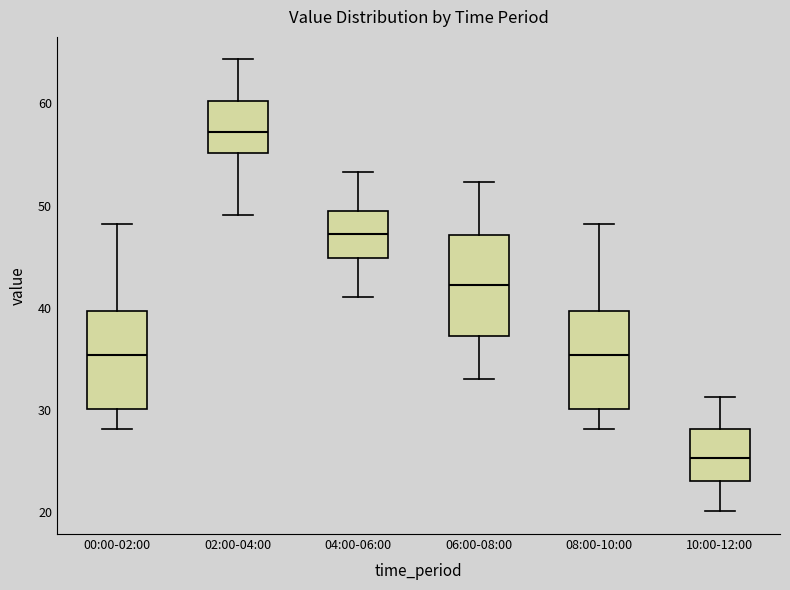

Where is the lower edge of the box for 00:00-02:00 on the y-axis? The values are not printed on the chart, so give them approximately, as read against the axis.

30